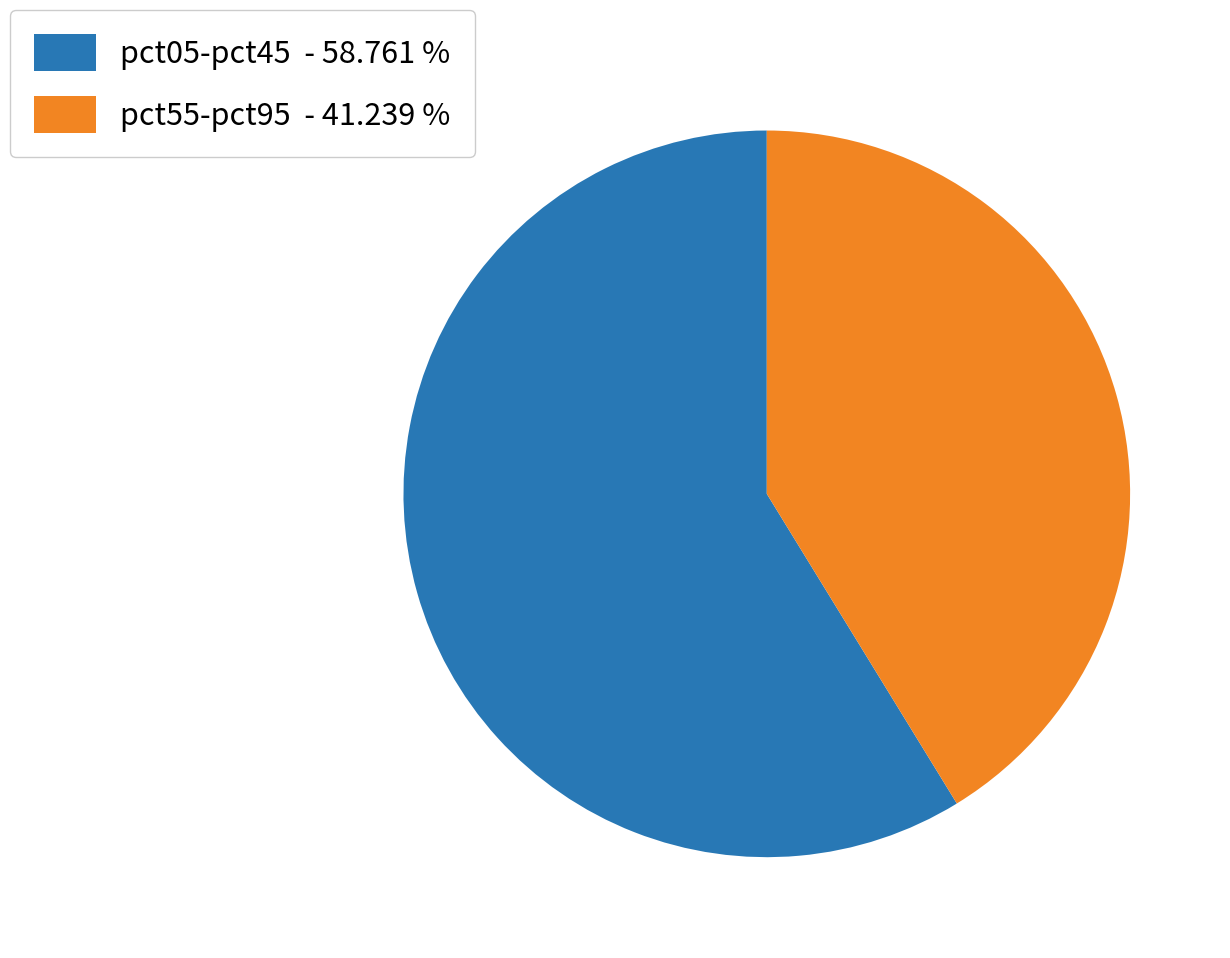

Which category accounts for the majority?

pct05-pct45 - 58.761 %